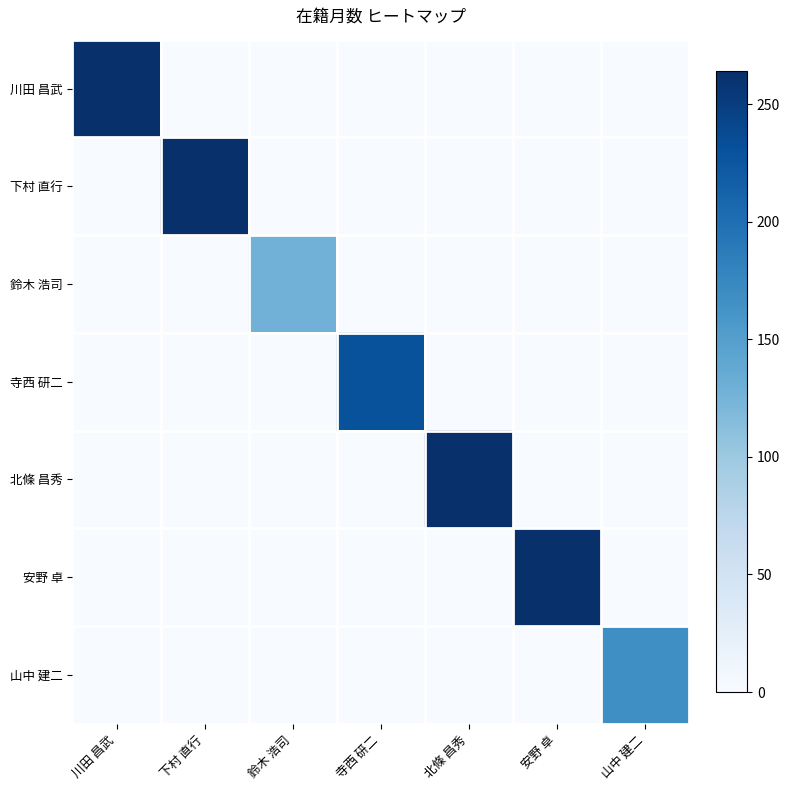

Which label corresponds to the smallest value in the chart?

下村 直行